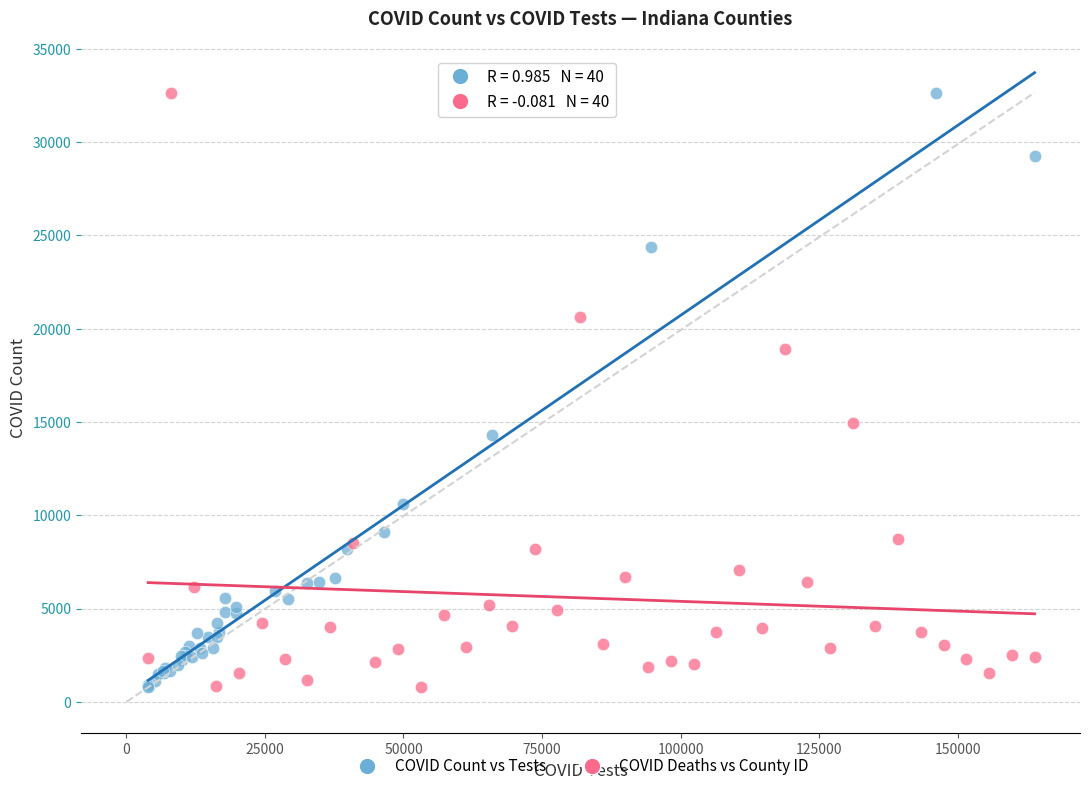

What are all the series names shown in the legend?

COVID Count vs Tests, COVID Deaths vs County ID